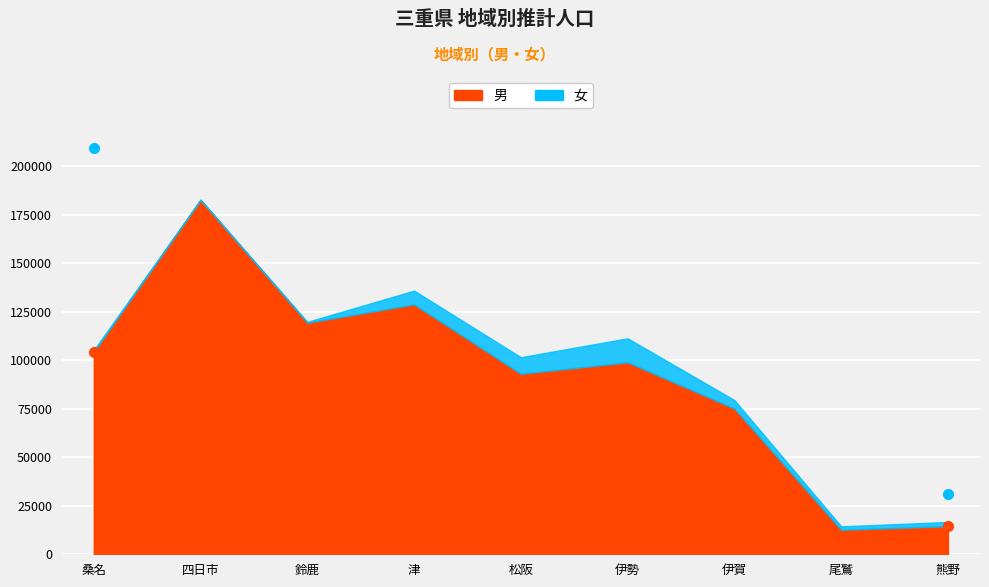

How many interior local valleys does the 男 series have?

3